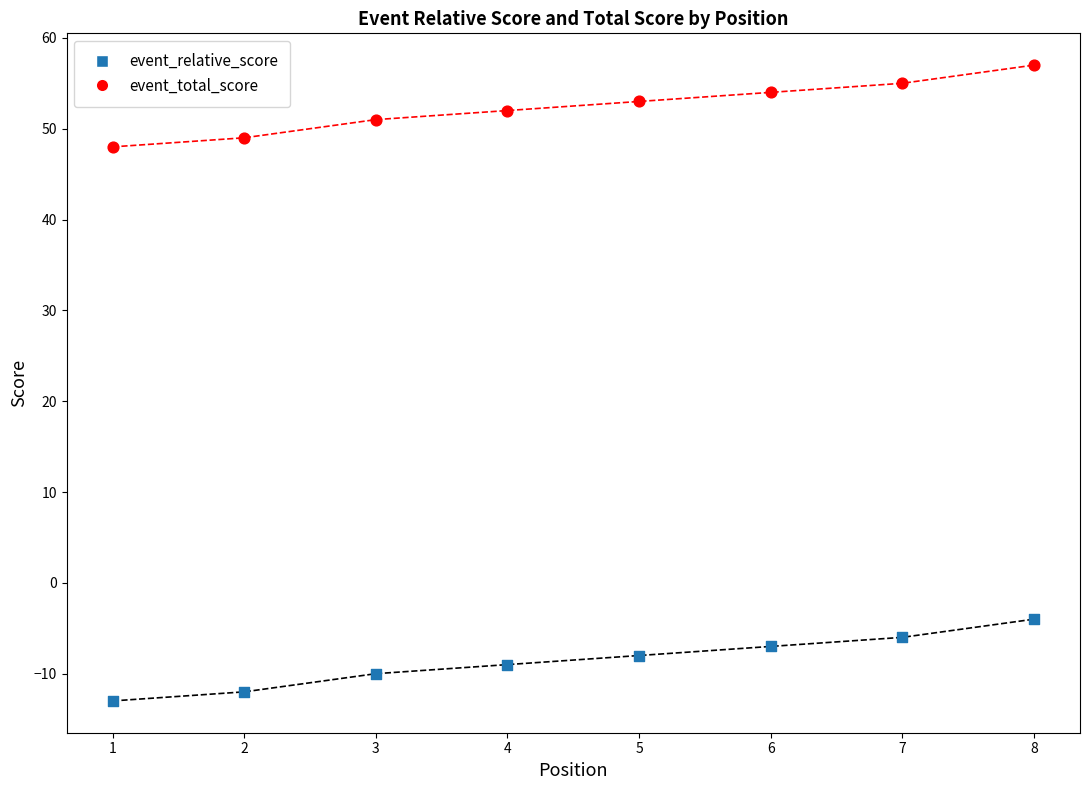

Across all data points, what is the range of Y values (max minus min)?

70